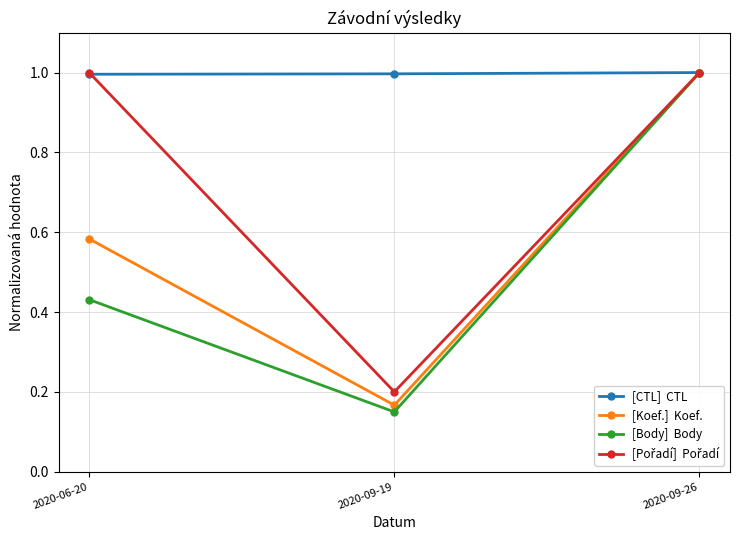

What is the greatest value displayed?

1.0